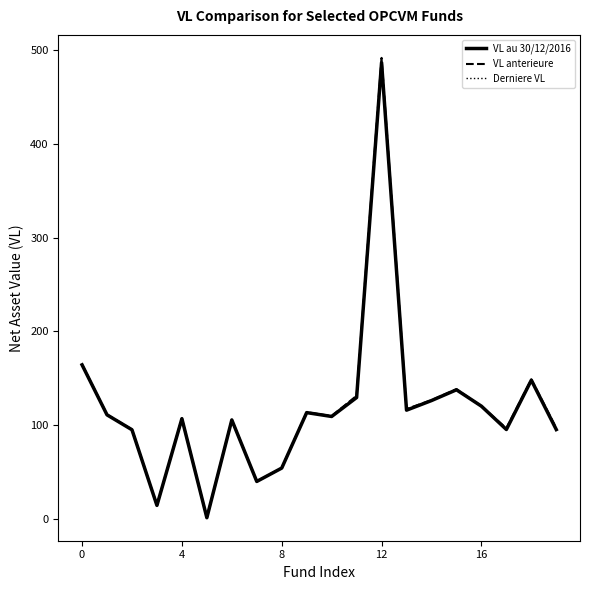

Which series has the largest range (max minus min)?

VL anterieure